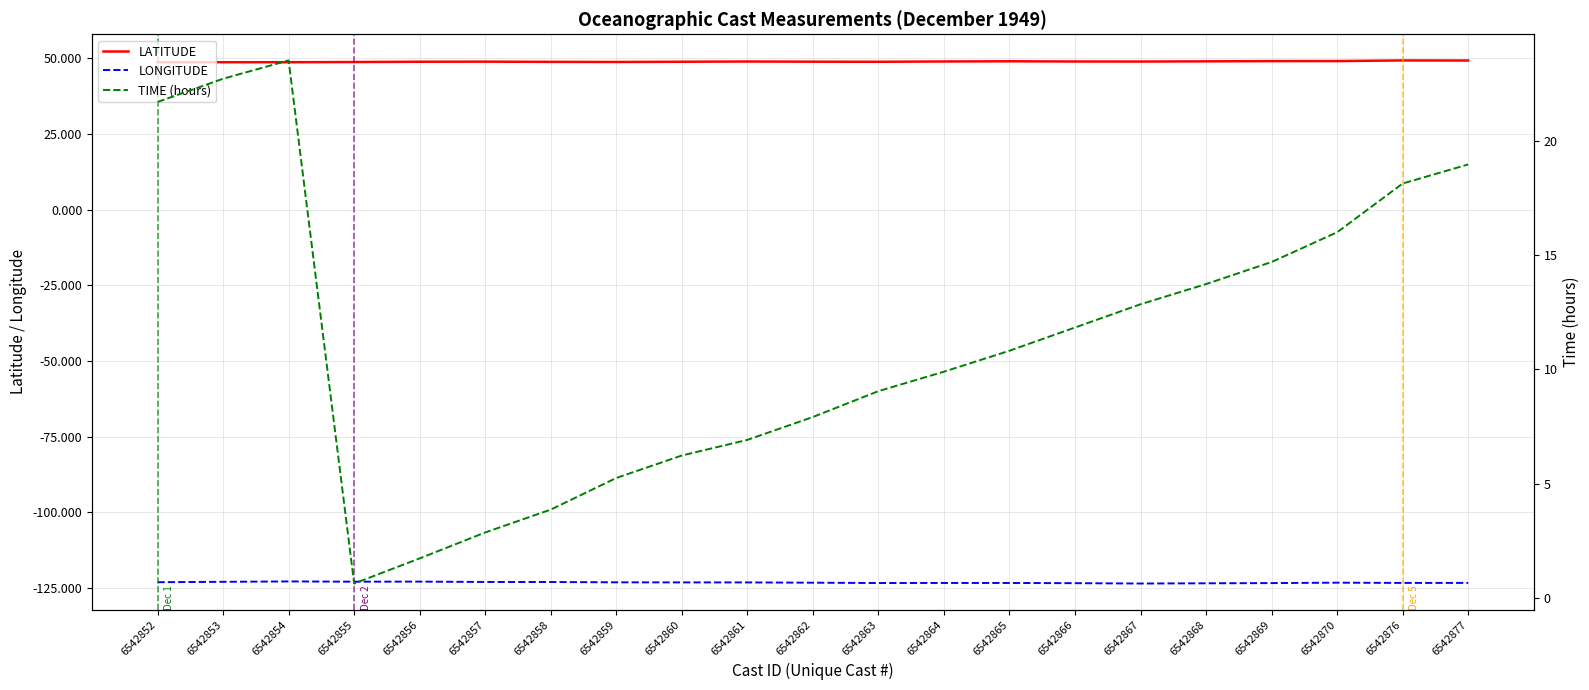

What is the difference between the highest and lowest values at 6542870?

172.3